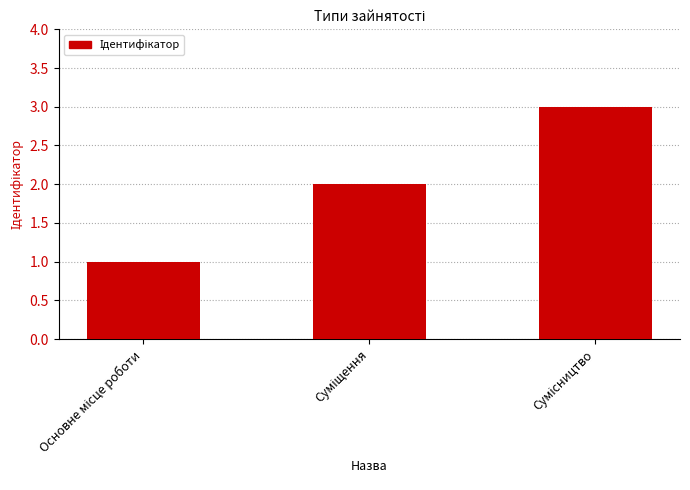

How many values are between 1 and 3?

3